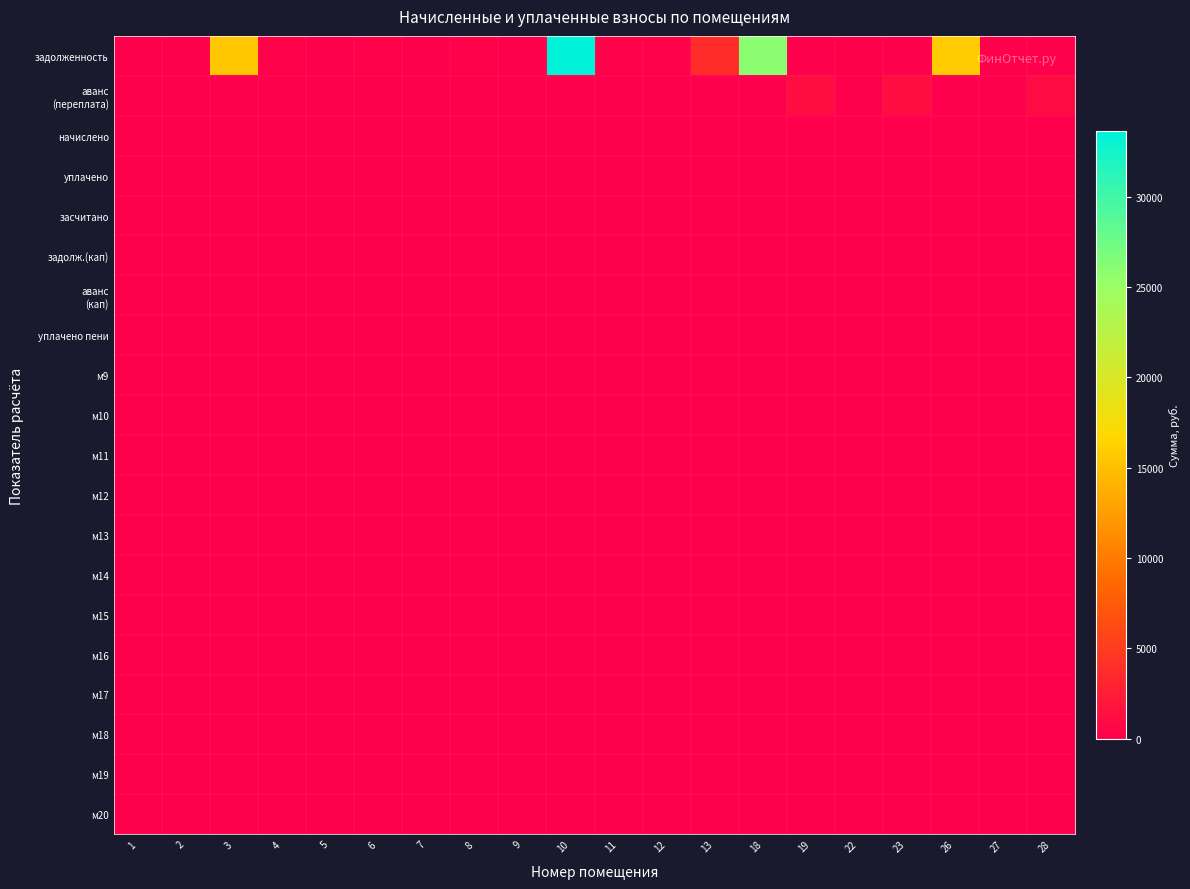

Which series has the largest total across all categories?

задолженность